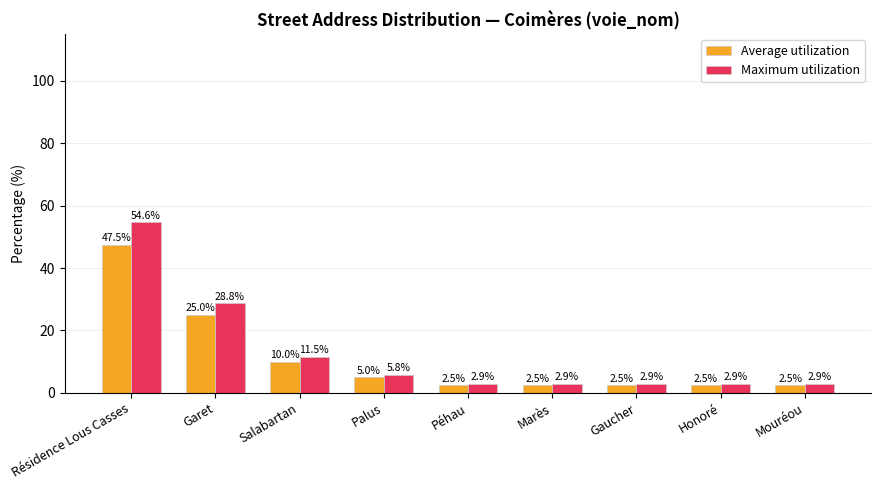

List the series in order of their overall mean, lowest first.

Average utilization, Maximum utilization